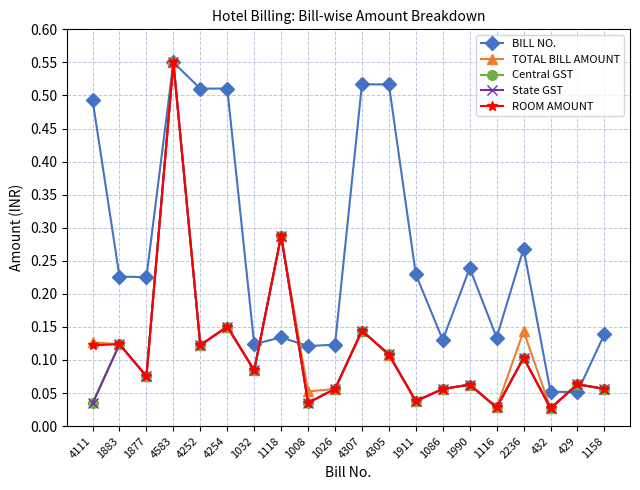

What position from the right is 1877?

18